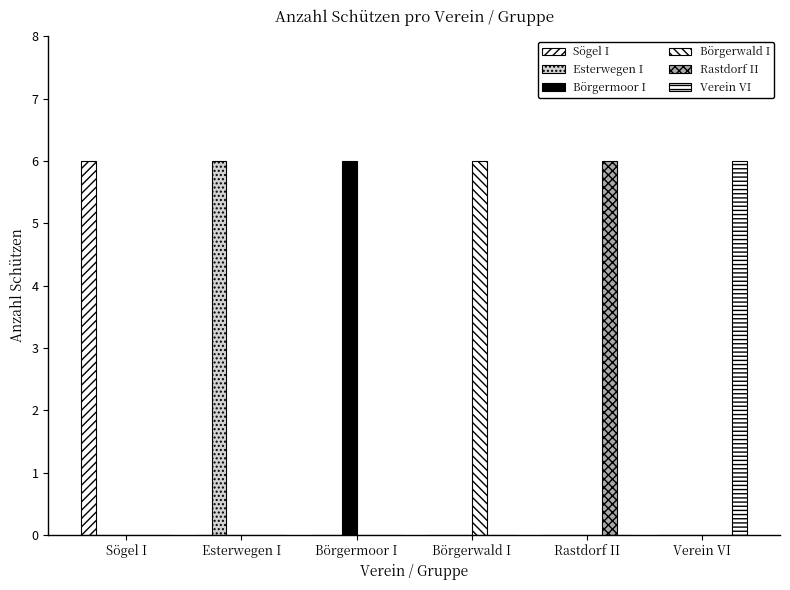

How many groups of bars are there?

6